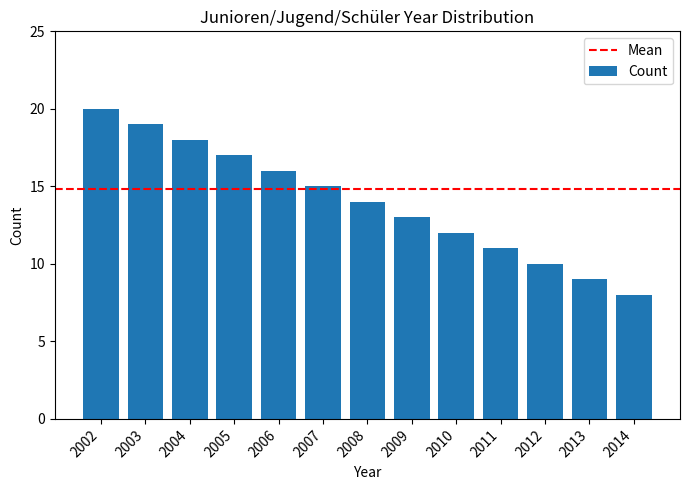

What value does the data have at 2011, to the nearest 5?

10